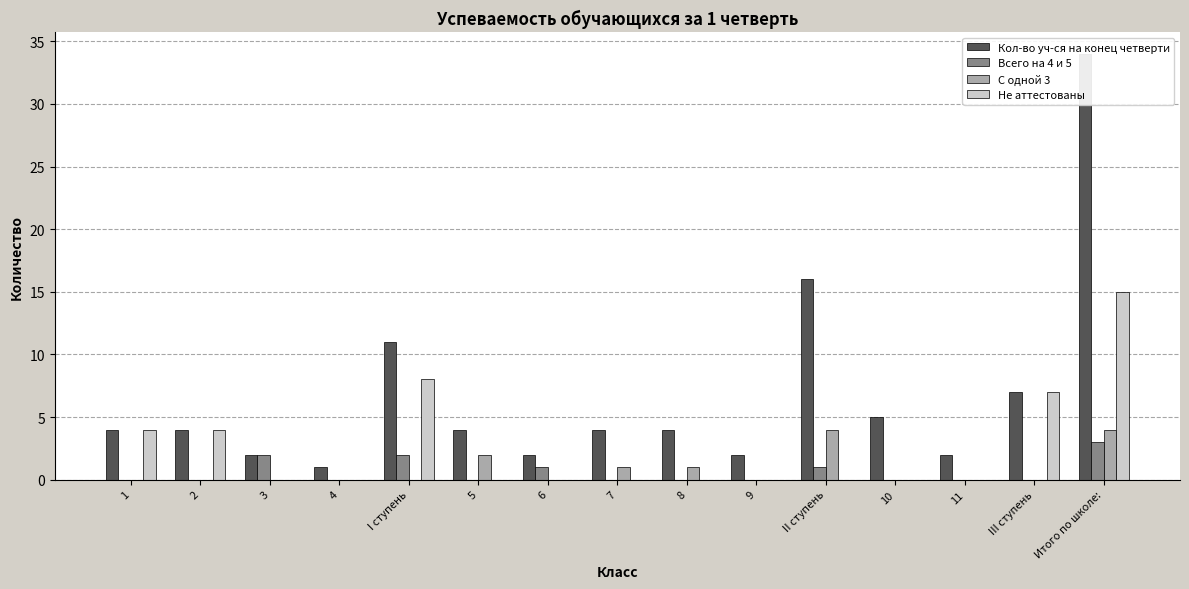

What is the label of the 11th bar from the left?

II ступень